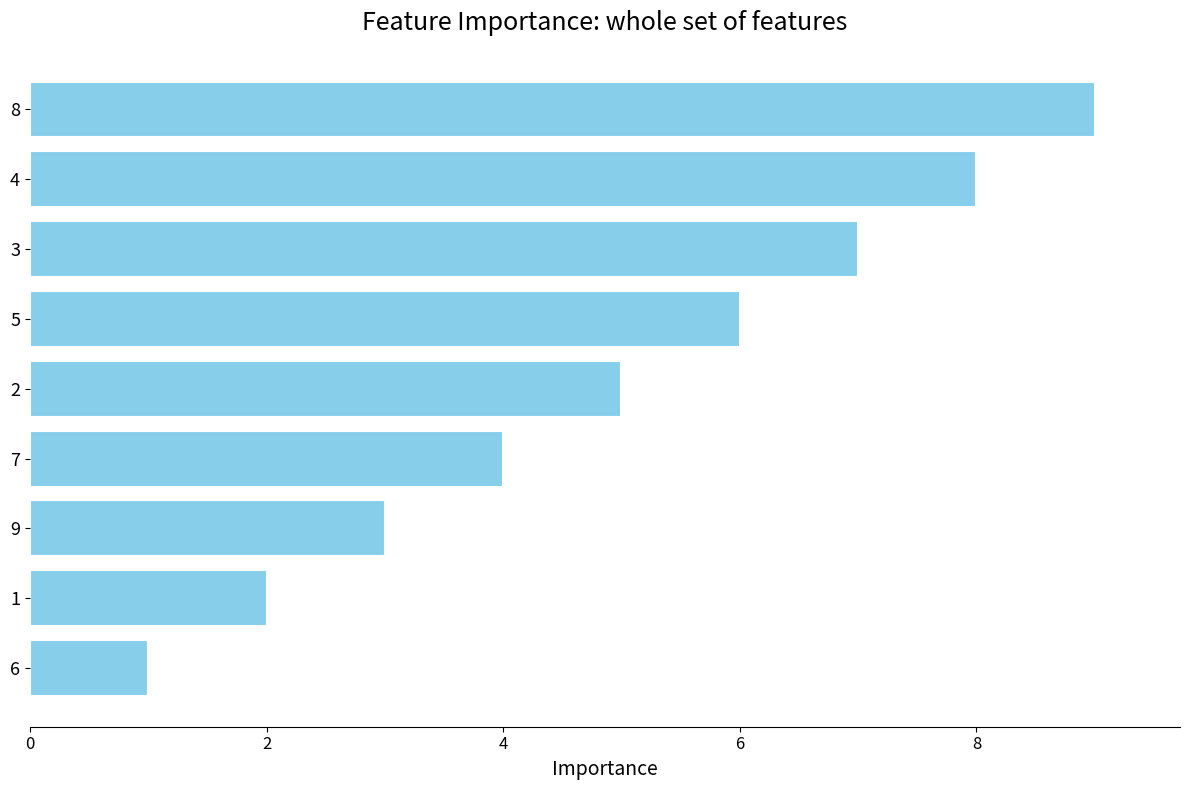

Approximately how many times larger is the value at 7 compared to 3?

0.6